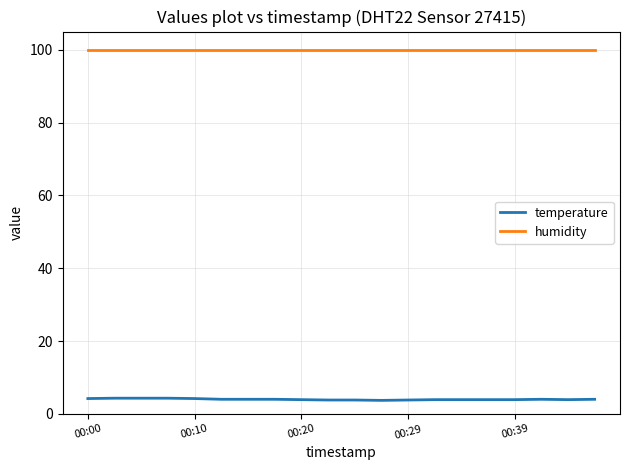

What is the maximum value shown in the chart?

99.9